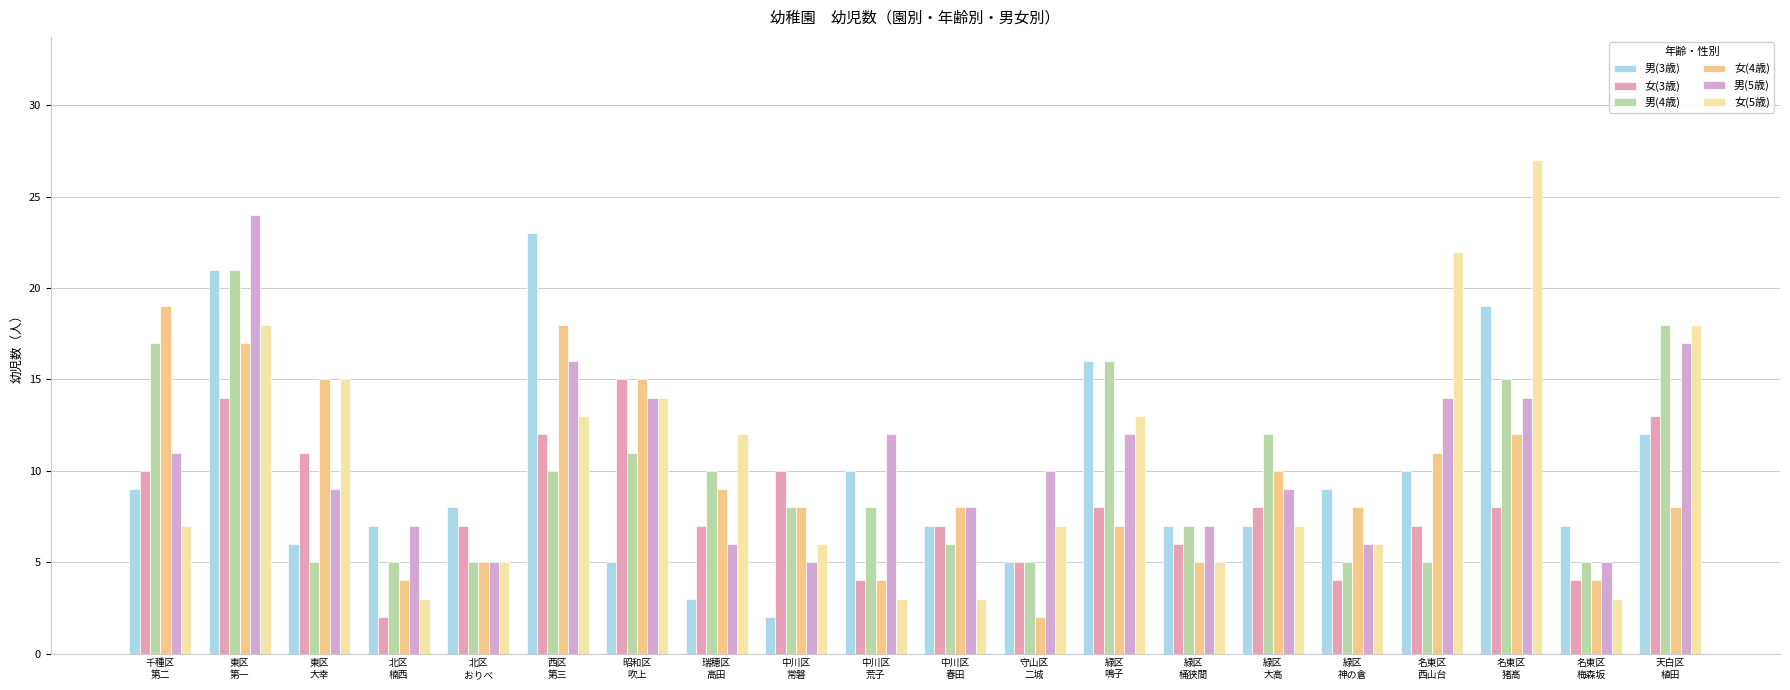

What is the maximum value shown in the chart?

27